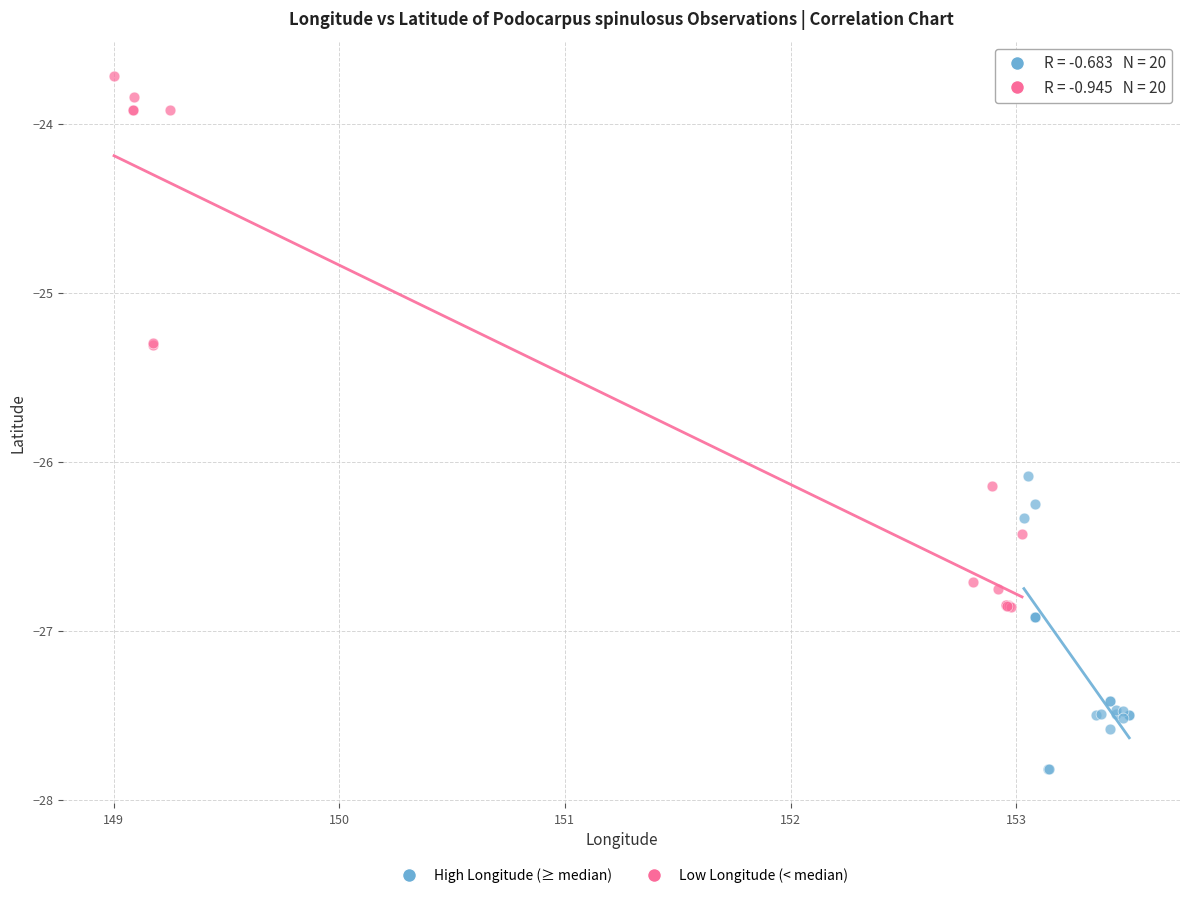

What are all the series names shown in the legend?

High Longitude (≥ median), Low Longitude (< median)